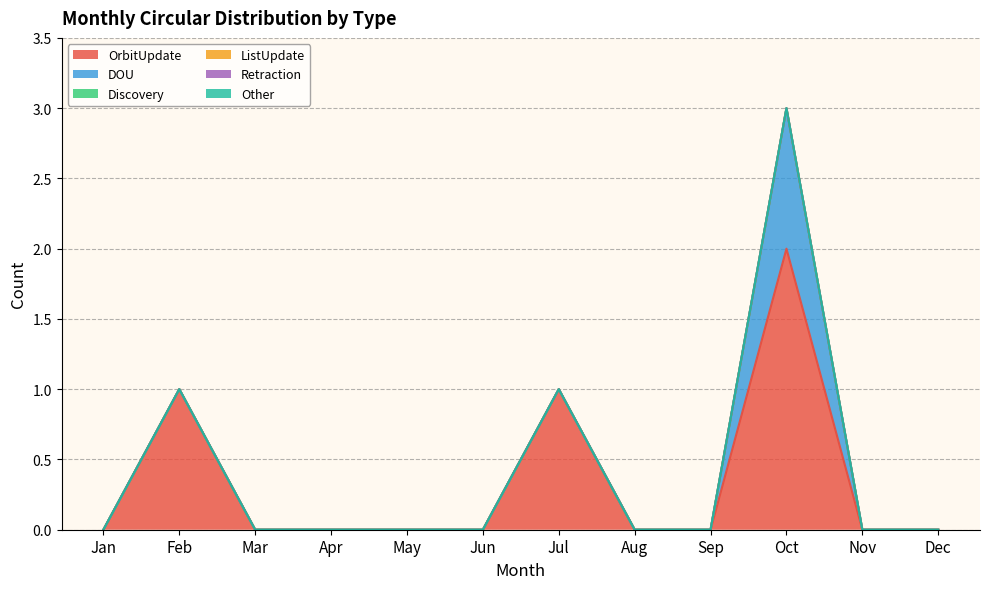

Is it true that ListUpdate equals 0 at Jul?

True